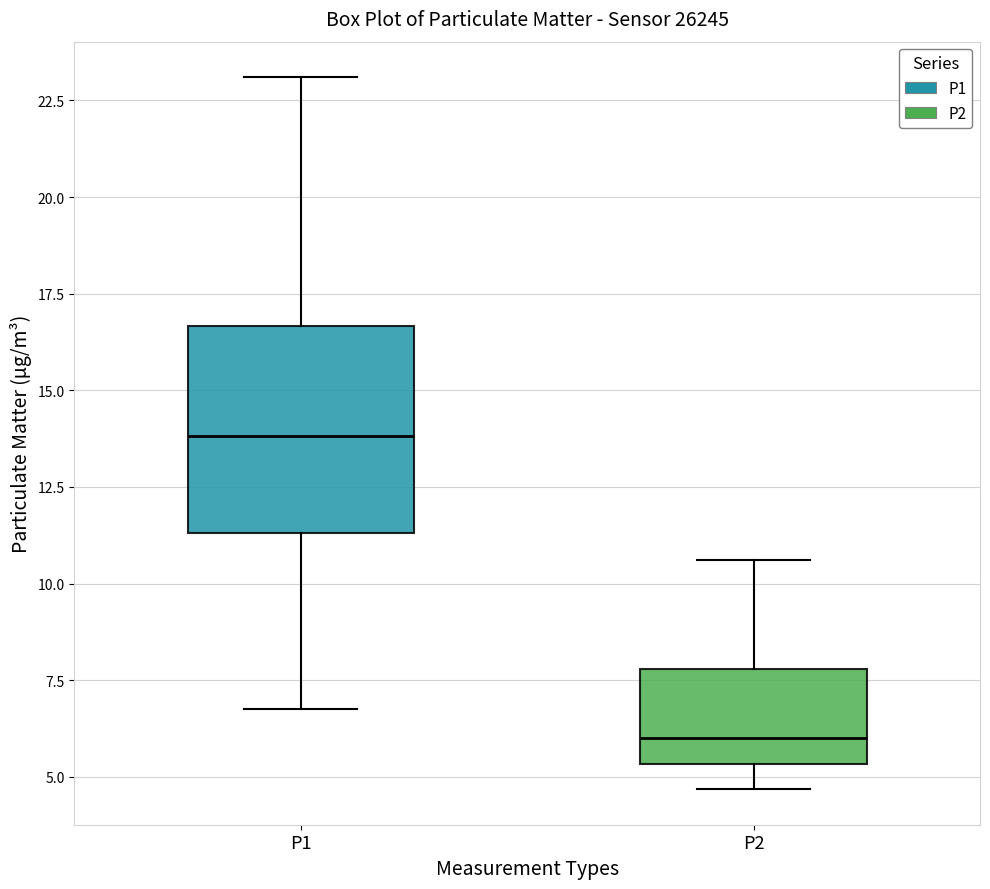

Reading left to right, read every box against the y-axis: the position of its median line, the range the box covers, and the ends of its whiskers. The values are not printed on the chart, so give them approximately, as read against the axis.

P1: median 14.0, box 11.5 to 16.5, whiskers 7.0 to 23.0
P2: median 6.0, box 5.5 to 8.0, whiskers 4.5 to 10.5